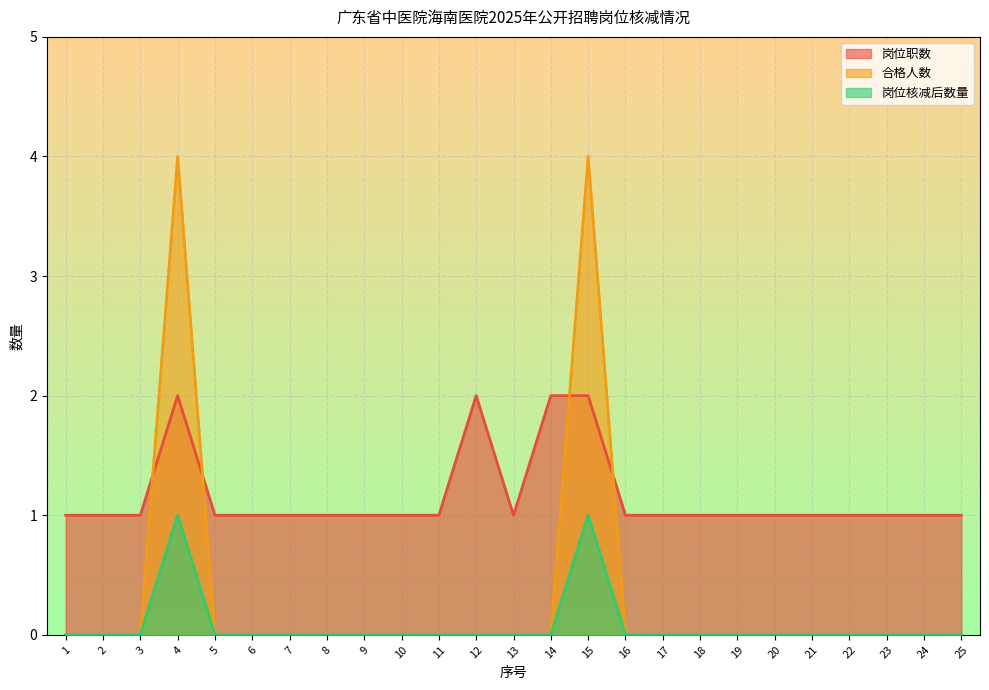

What is the difference between the maximum and minimum values in the 岗位职数 series?

1